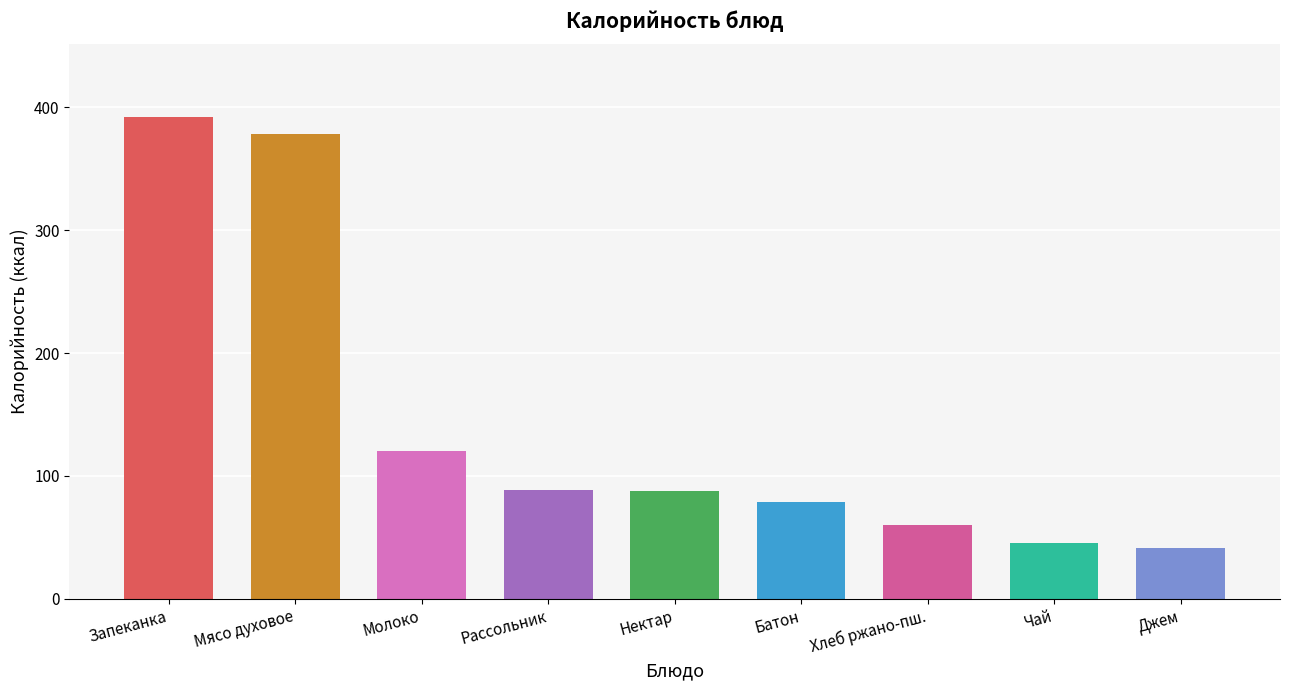

Which has a higher value, Хлеб ржано-пш. or Молоко?

Молоко